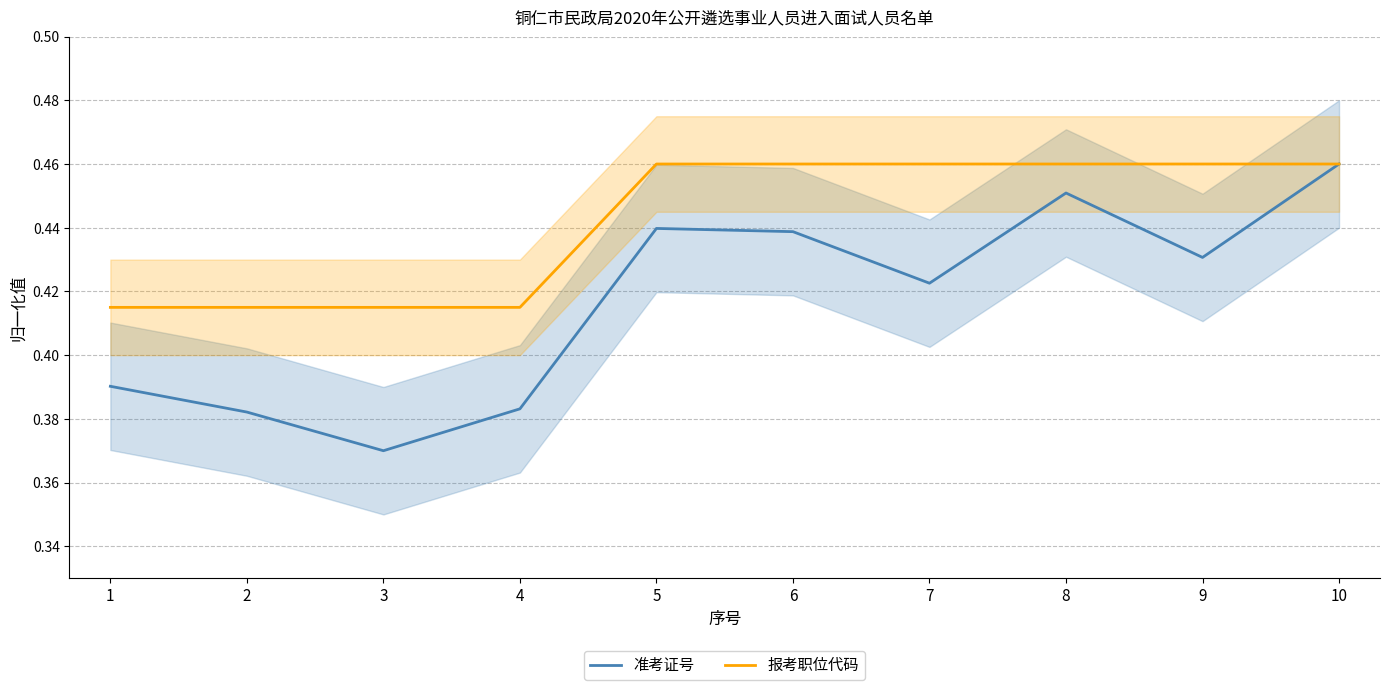

Rank the series at 2 from highest to lowest value.

报考职位代码, 准考证号